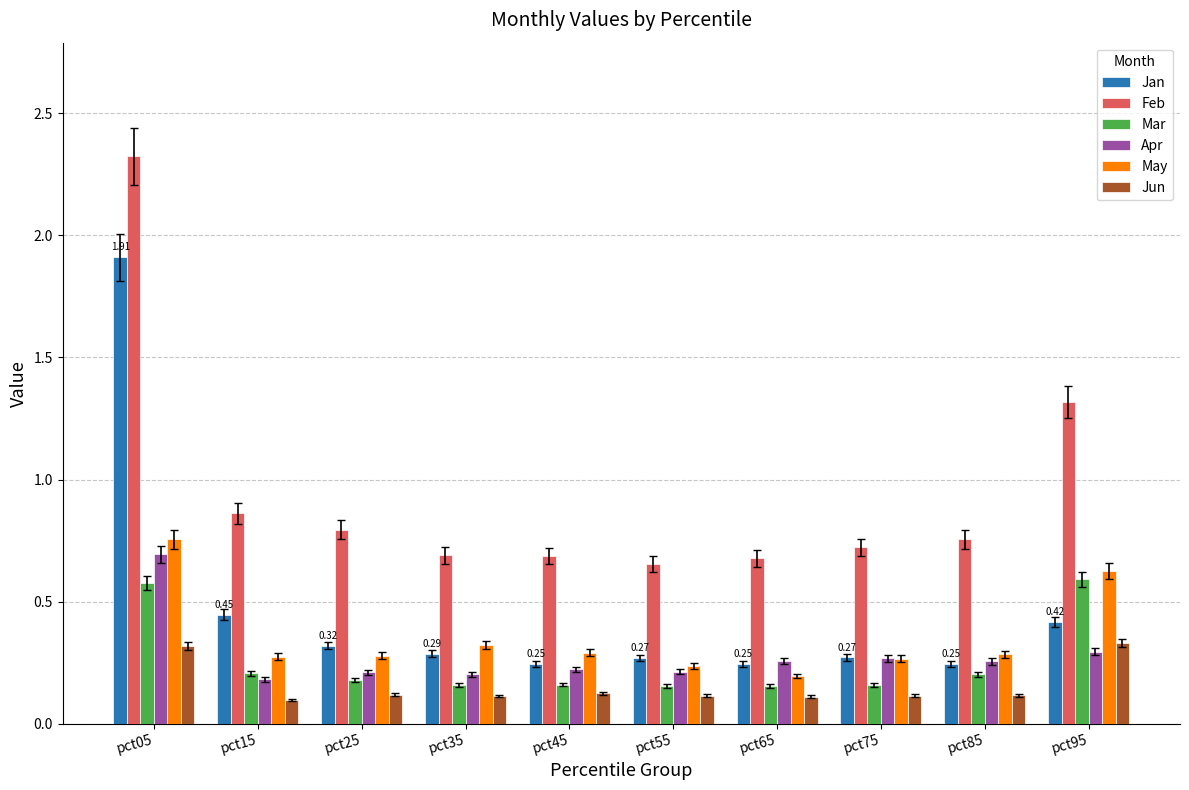

Which series has the largest total across all categories?

Feb